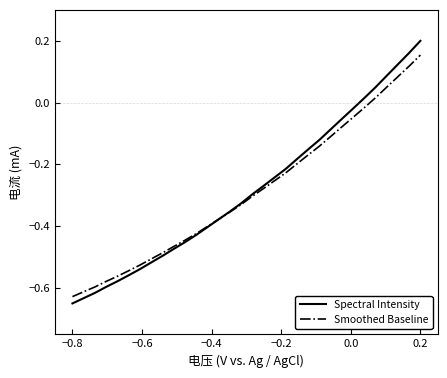

List the series in order of their peak value, lowest first.

Smoothed Baseline, Spectral Intensity